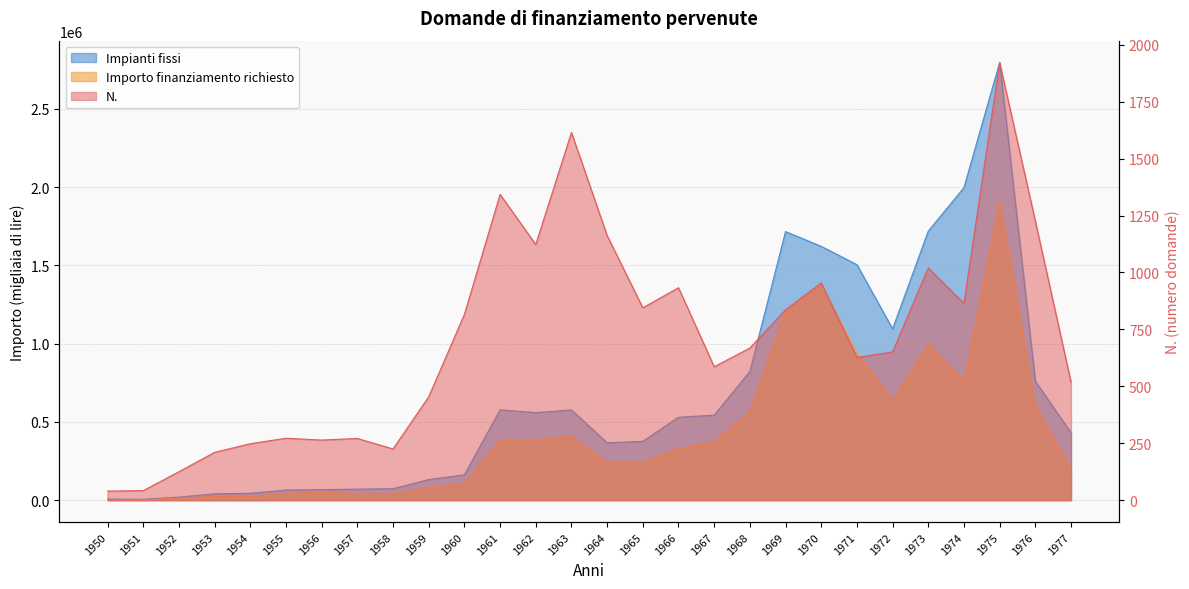

Which label corresponds to the smallest value in the chart?

1950